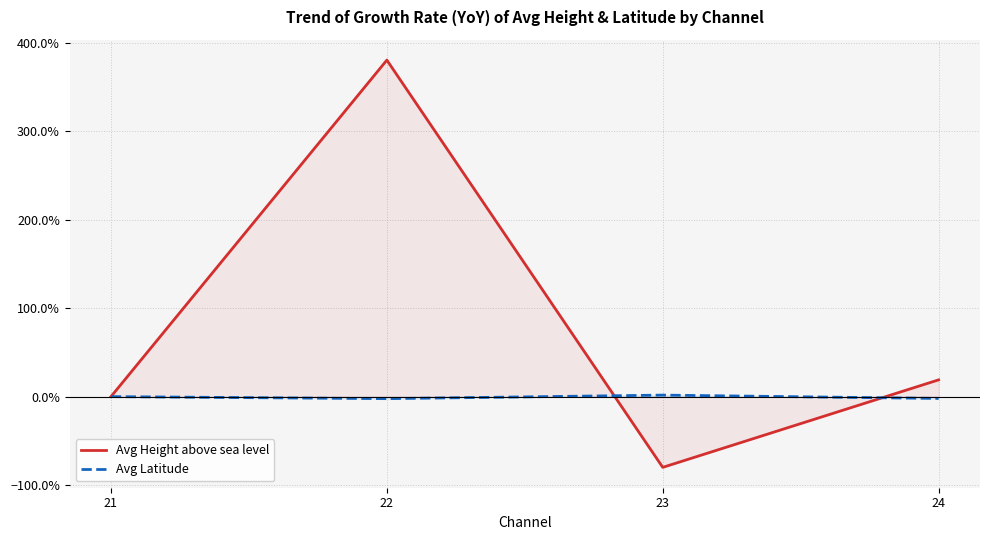

Count the number of categories in the chart.

4